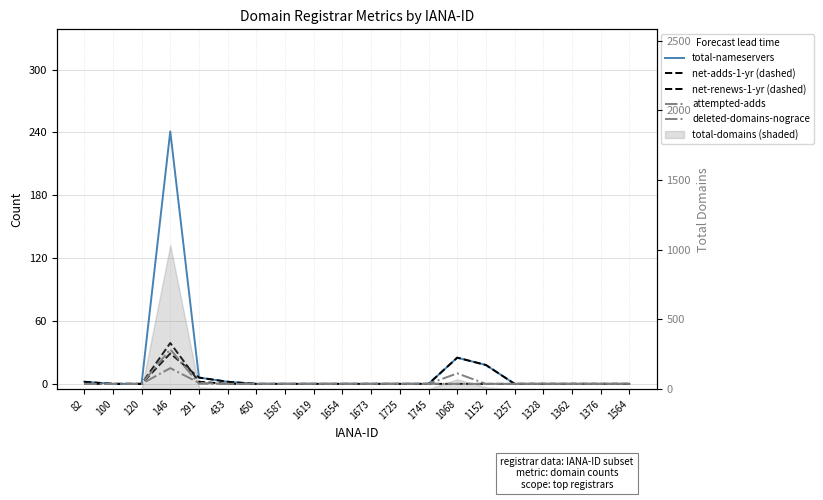

True or false: net-renews-1-yr (dashed) and attempted-adds cross at least once.

False